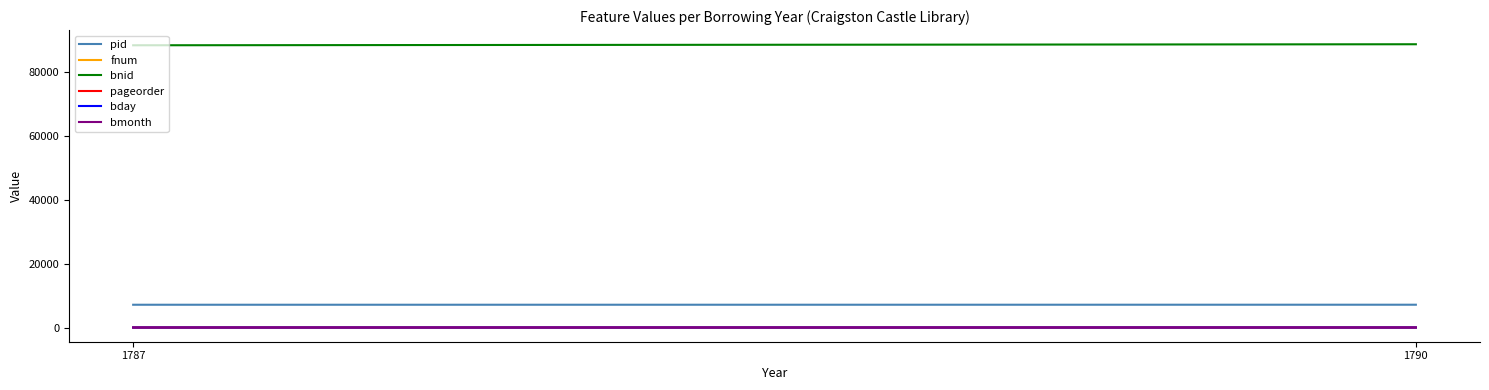

At 1790, list the series in order from largest to smallest.

bnid, pid, bday, pageorder, fnum, bmonth